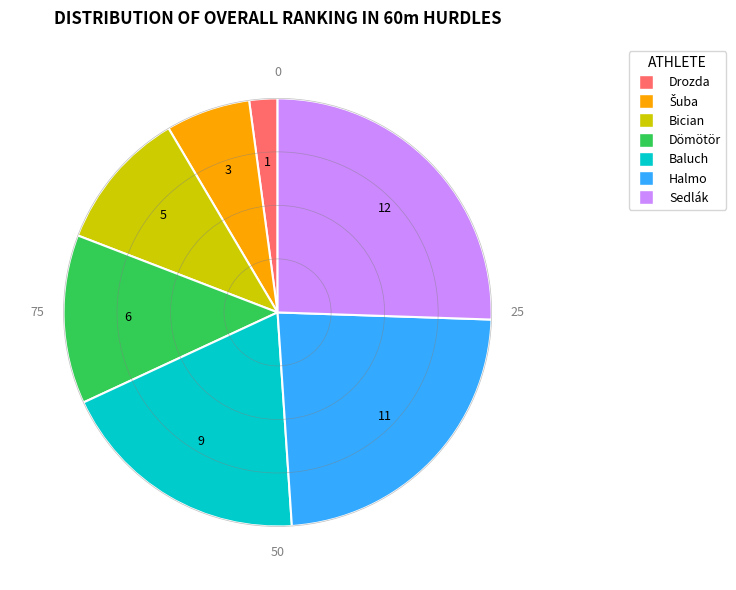

Does any single category account for the majority?

No